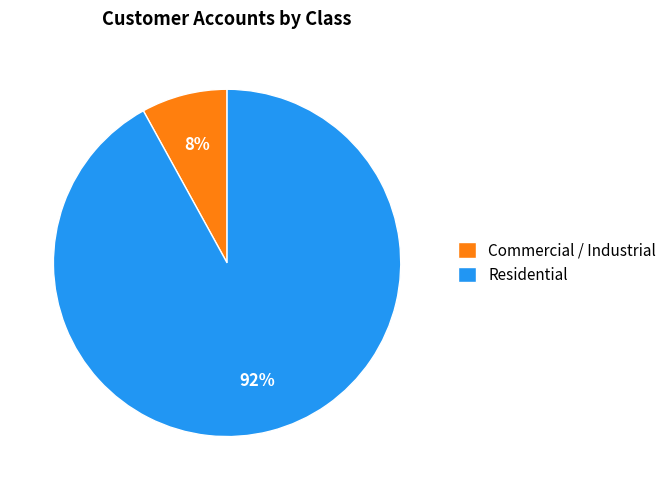

Which has a higher value, Residential or Commercial / Industrial?

Residential